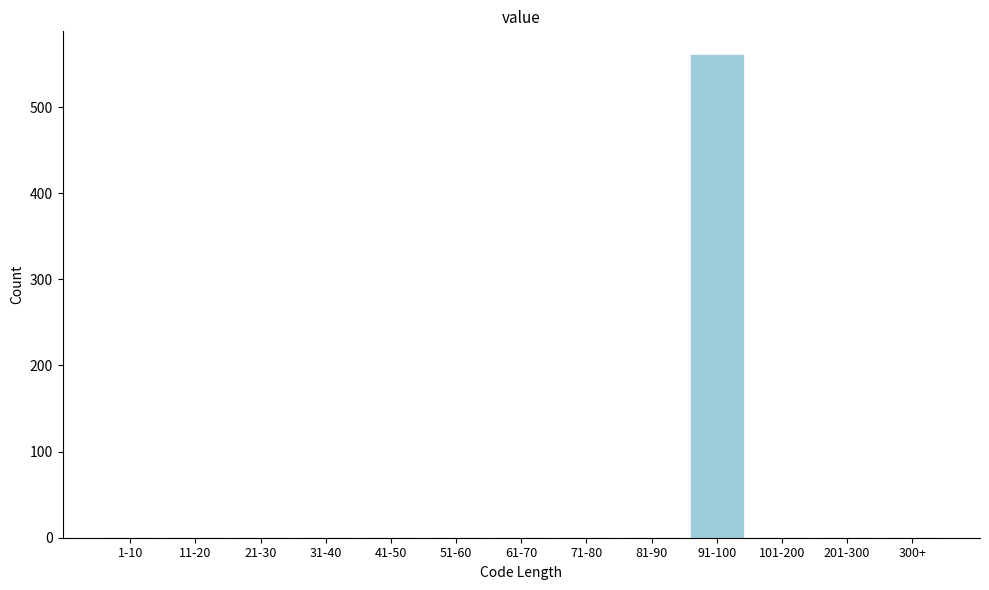

Reading left to right, transcribe all the data shown in this chart.

1-10=0	11-20=0	21-30=0	31-40=0	41-50=0	51-60=0	61-70=0	71-80=0	81-90=0	91-100=560	101-200=0	201-300=0	300+=0